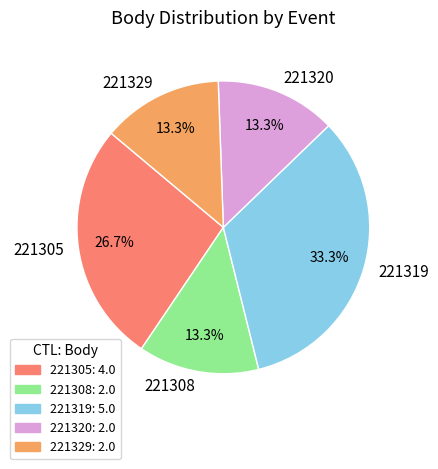

What percentage is NOT represented by 221319?

66.7%